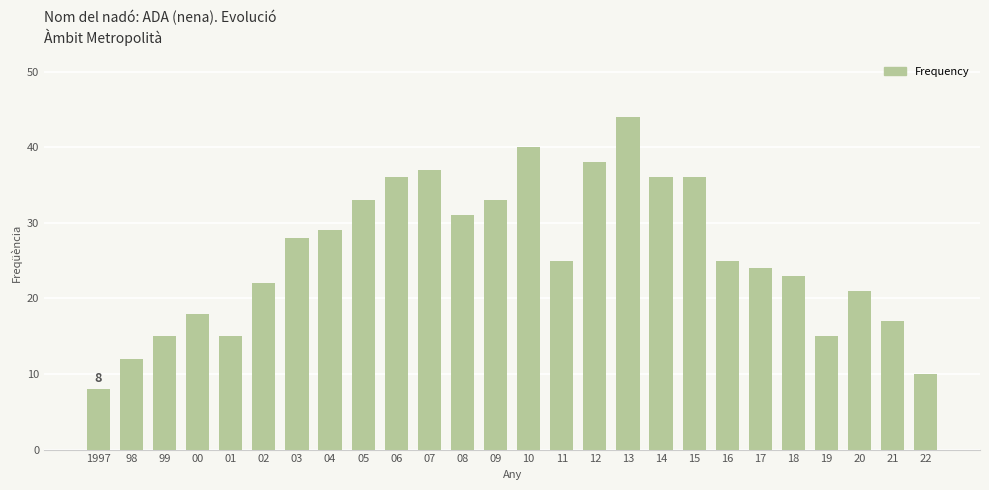

What is the average value?

26